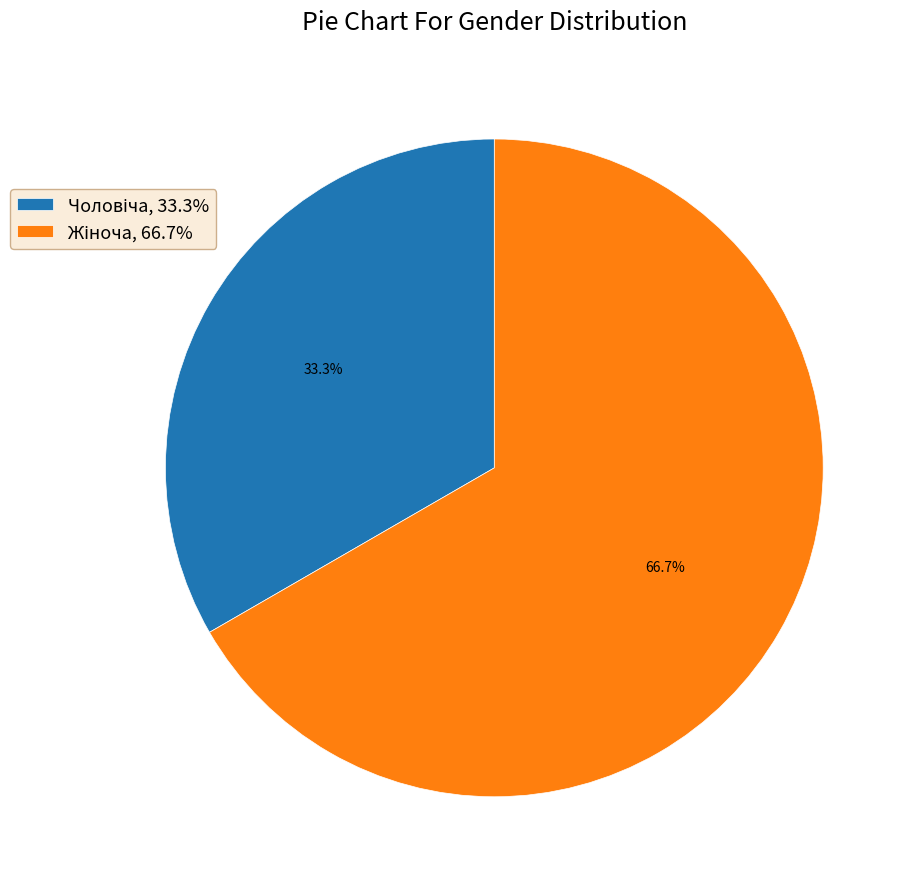

Does any single category account for the majority?

Yes